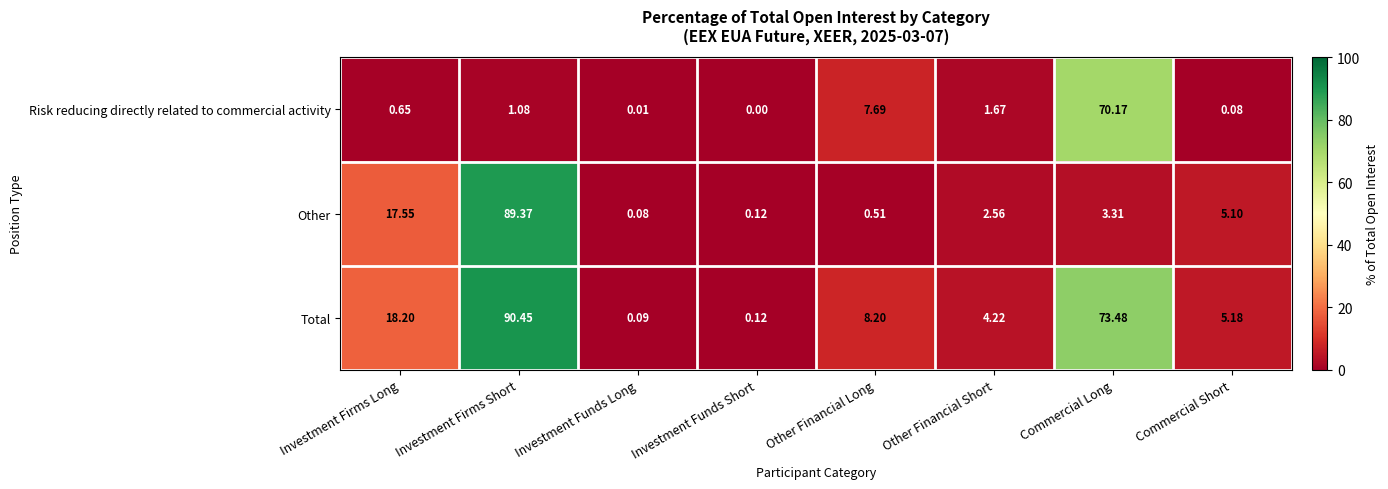

Which category has the lowest value across all series?

Investment Funds Short